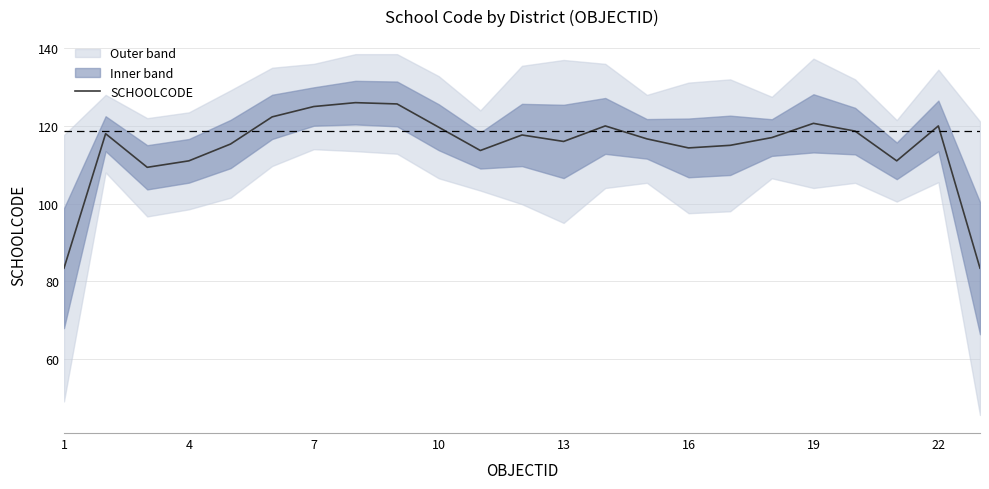

What is the lowest value of the SCHOOLCODE series?

83.3